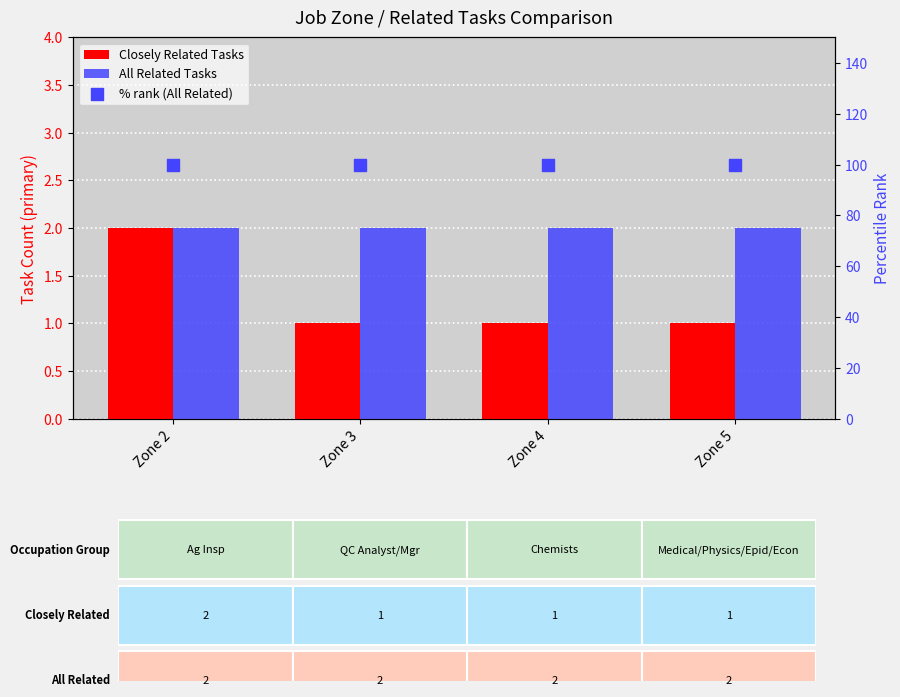

At which category is the sum across all series the highest?

Zone 2